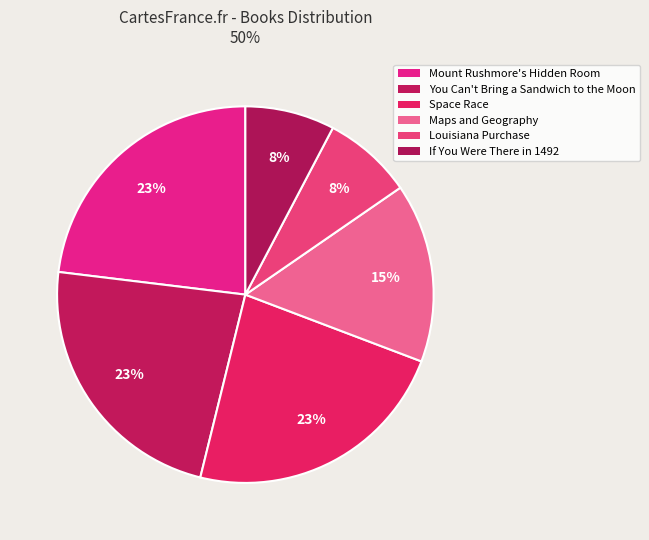

To the nearest percent, what is the combined percentage of Maps and Geography and Louisiana Purchase?

23%